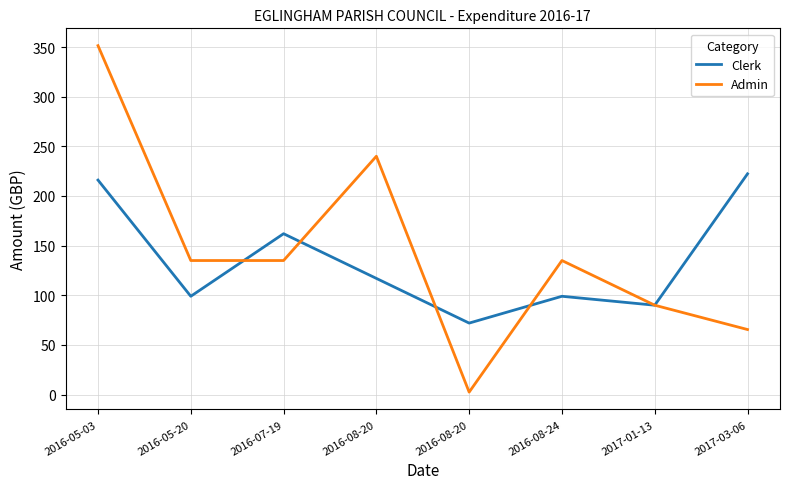

Which category has the highest value in the Admin series?

2016-05-03